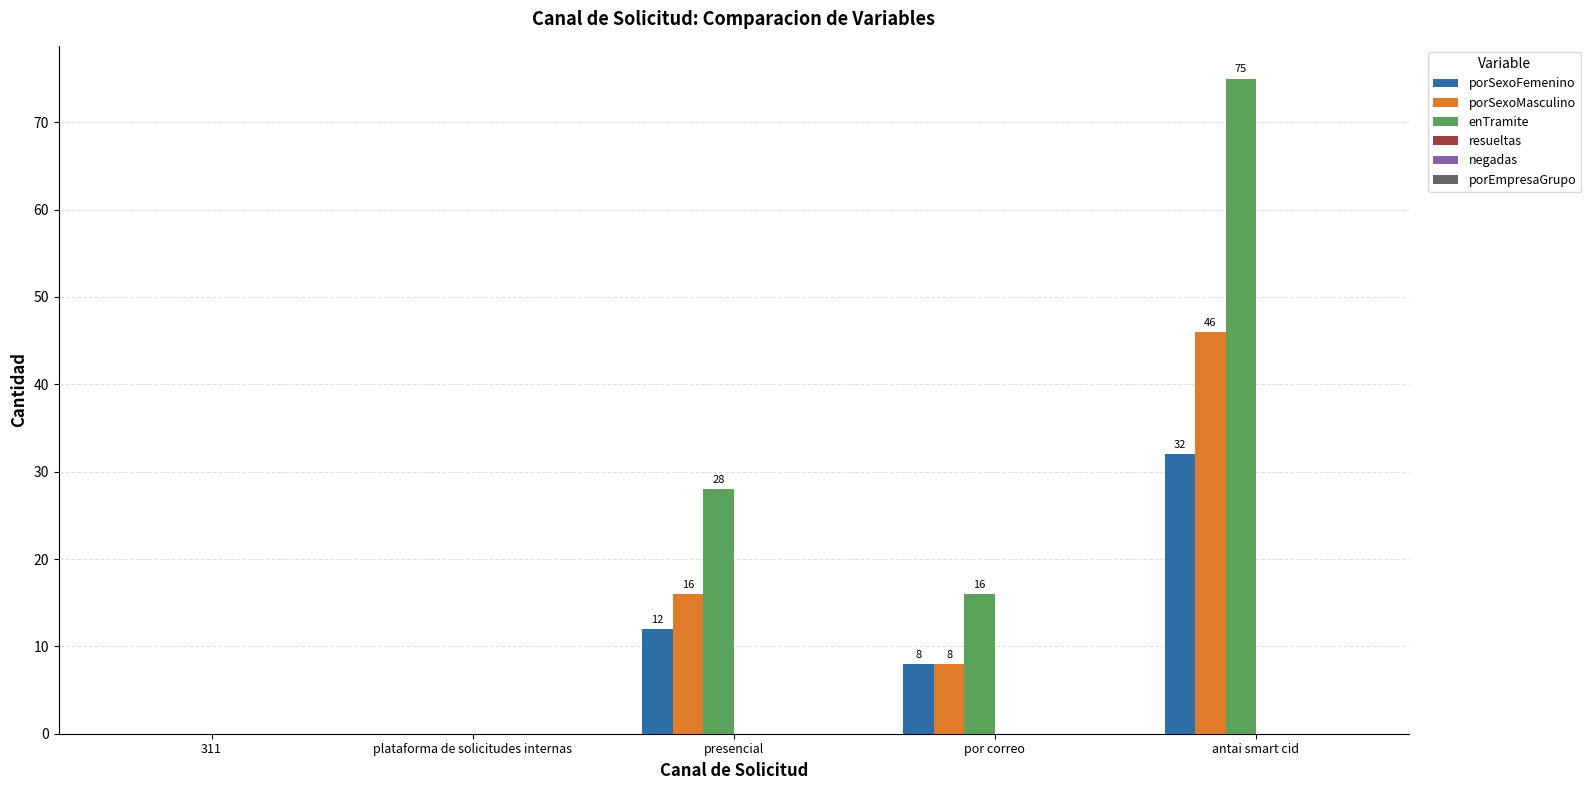

What is the maximum value shown in the chart?

75